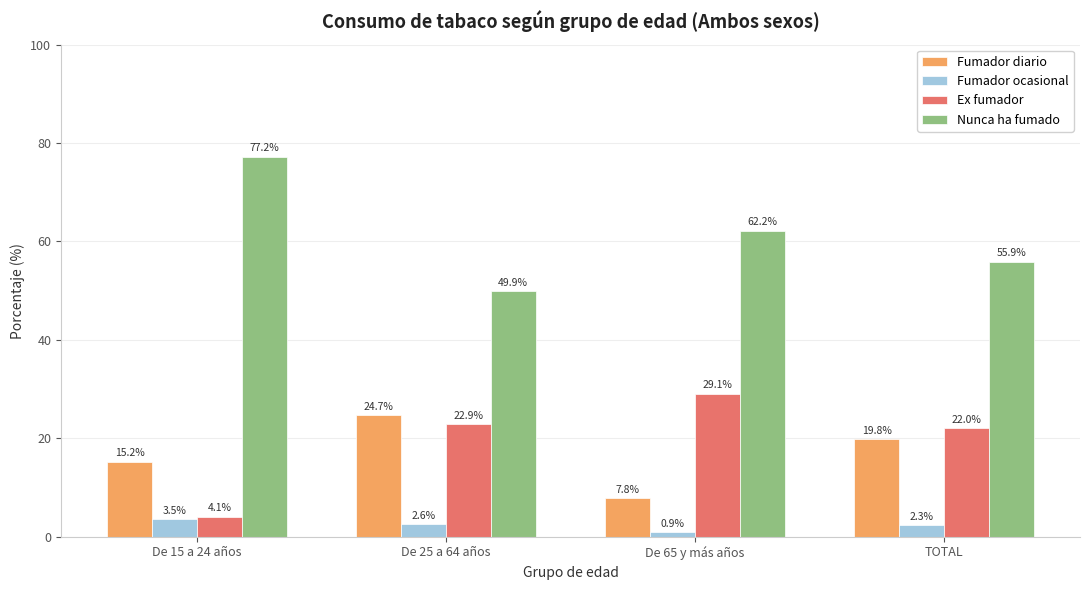

What position from the right is TOTAL?

1